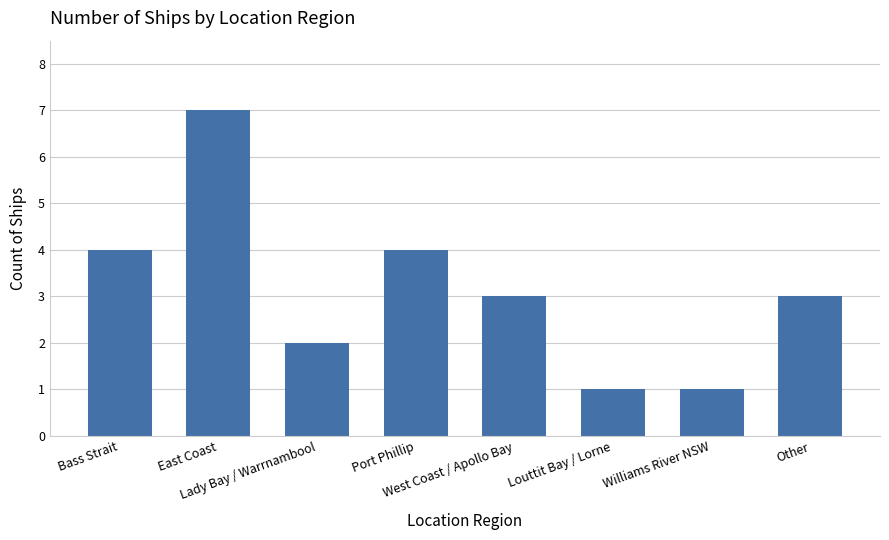

What is the label of the 7th bar from the left?

Williams River NSW